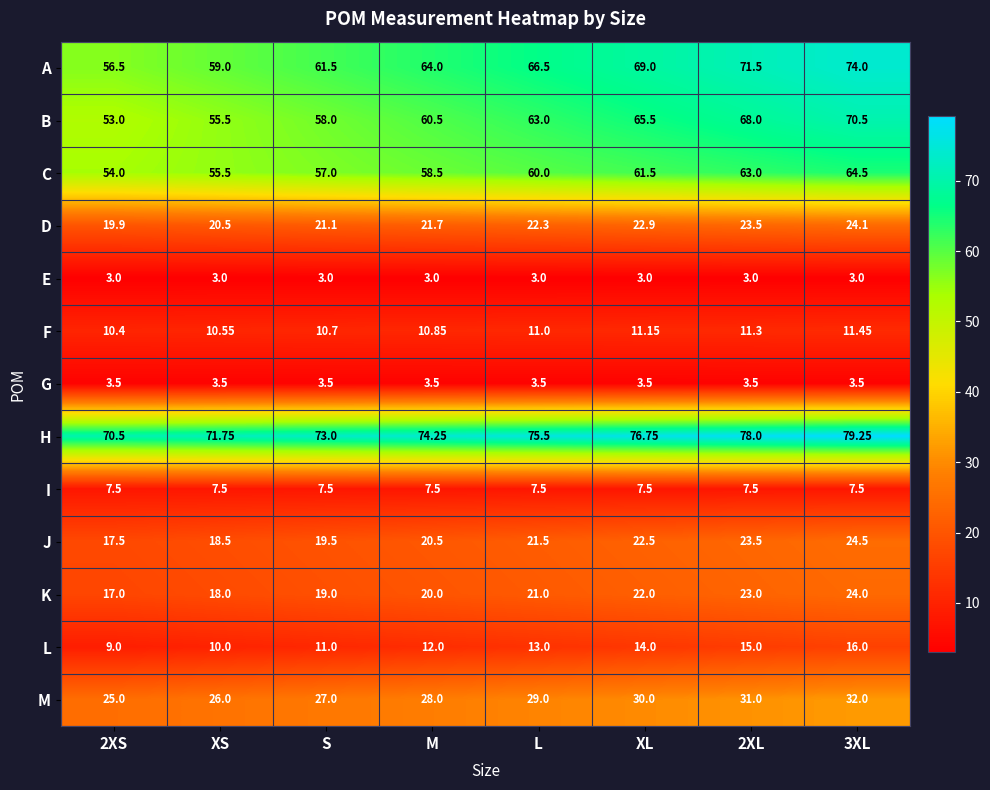

Is the value of B at M greater than the value of H at 3XL?

No